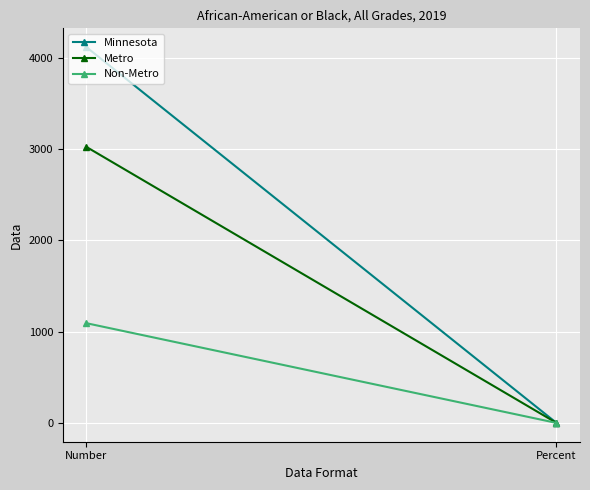

What is the total value across all series at Percent?

1.9